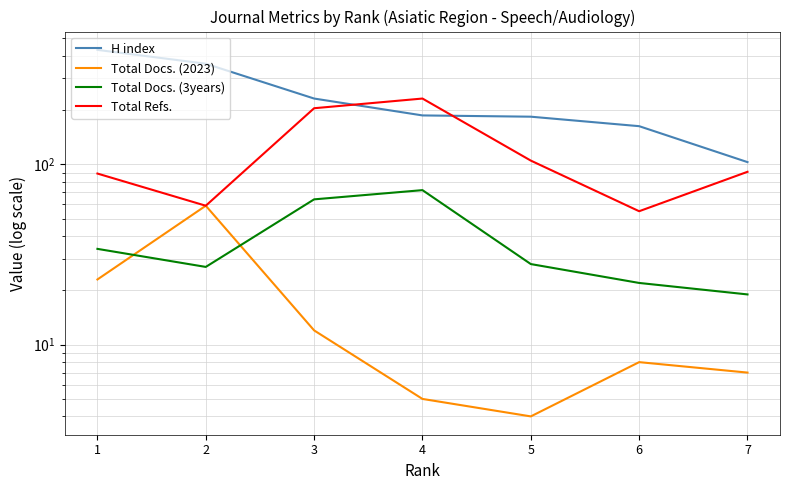

True or false: Total Docs. (3years) and Total Refs. cross at least once.

False